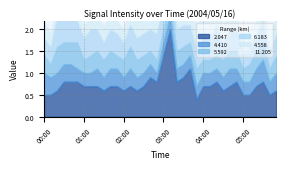

At which category does 5.592 reach its first local valley?

00:10